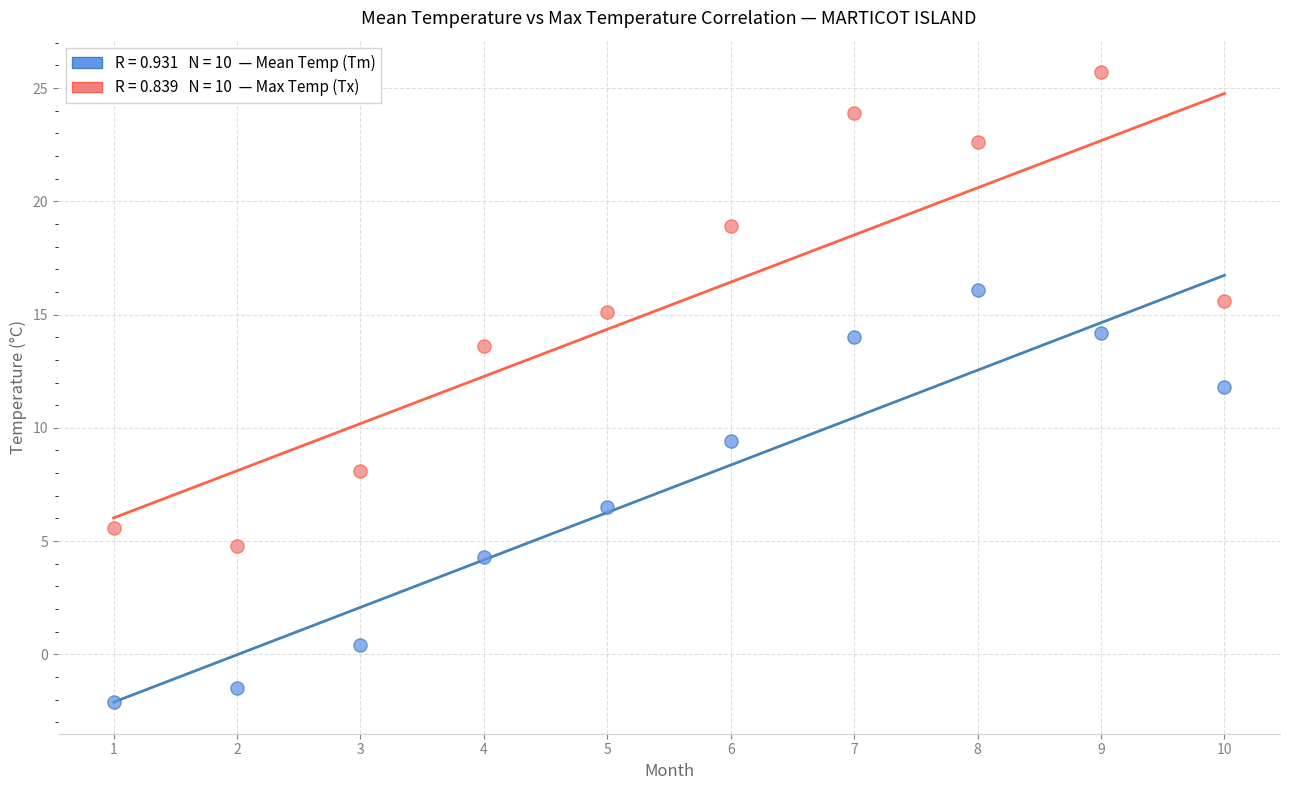

Across all data points, what is the range of X values (max minus min)?

9.0